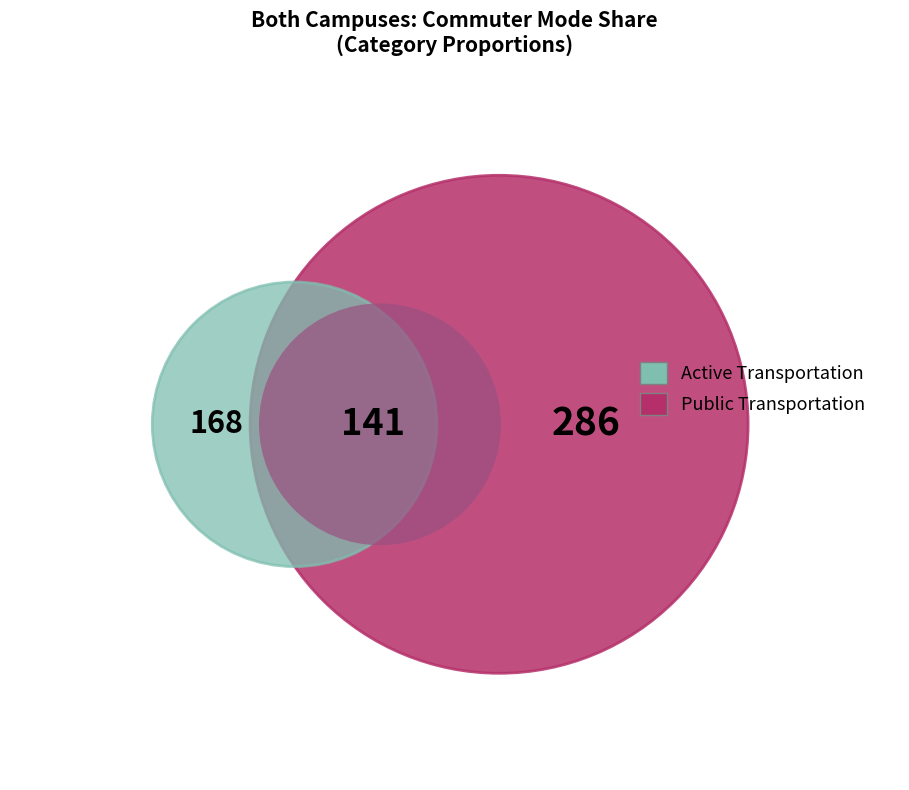

Count the number of slices in the pie.

3